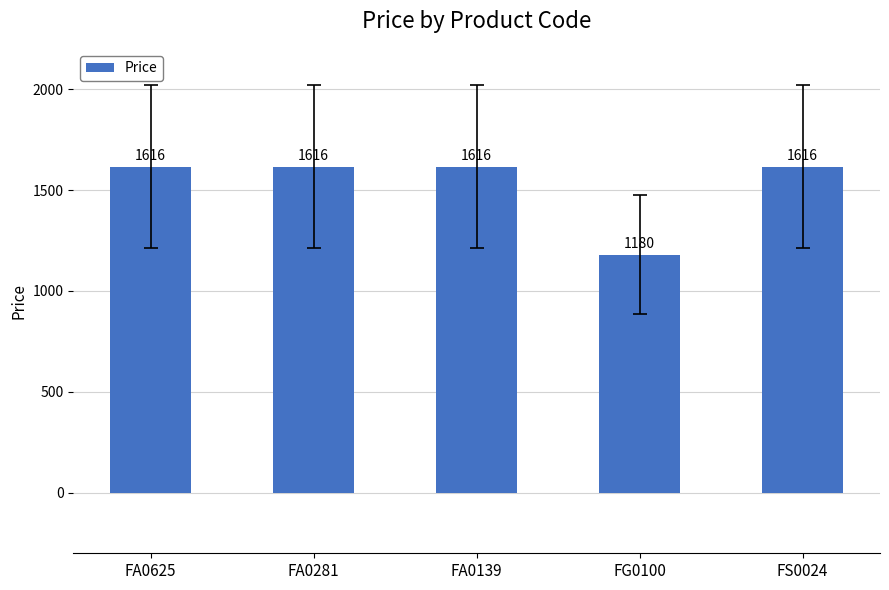

Read the value at FA0625.

1616